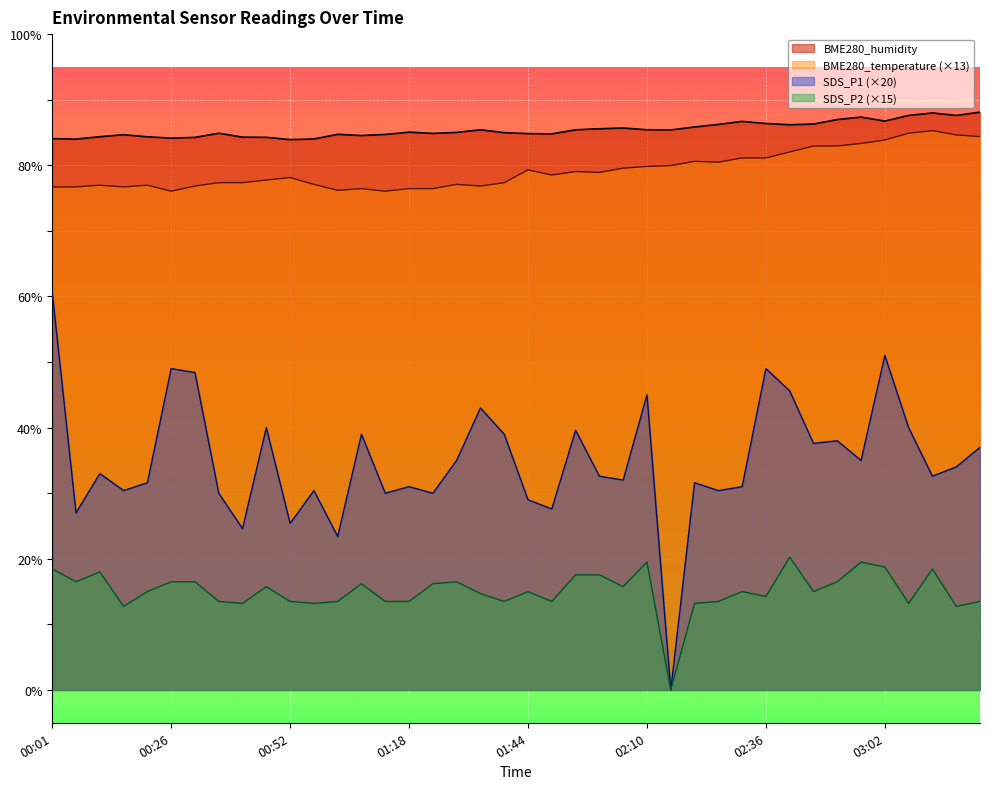

Which series has the largest total across all categories?

BME280_humidity